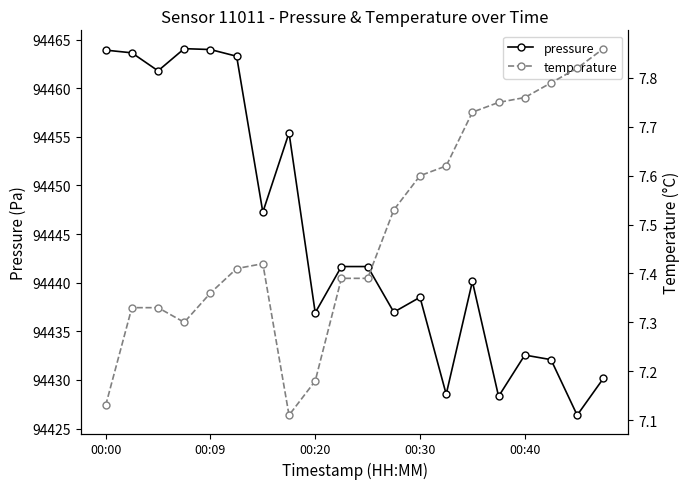

Is it true that pressure equals 94436.9 at 00:20?

True